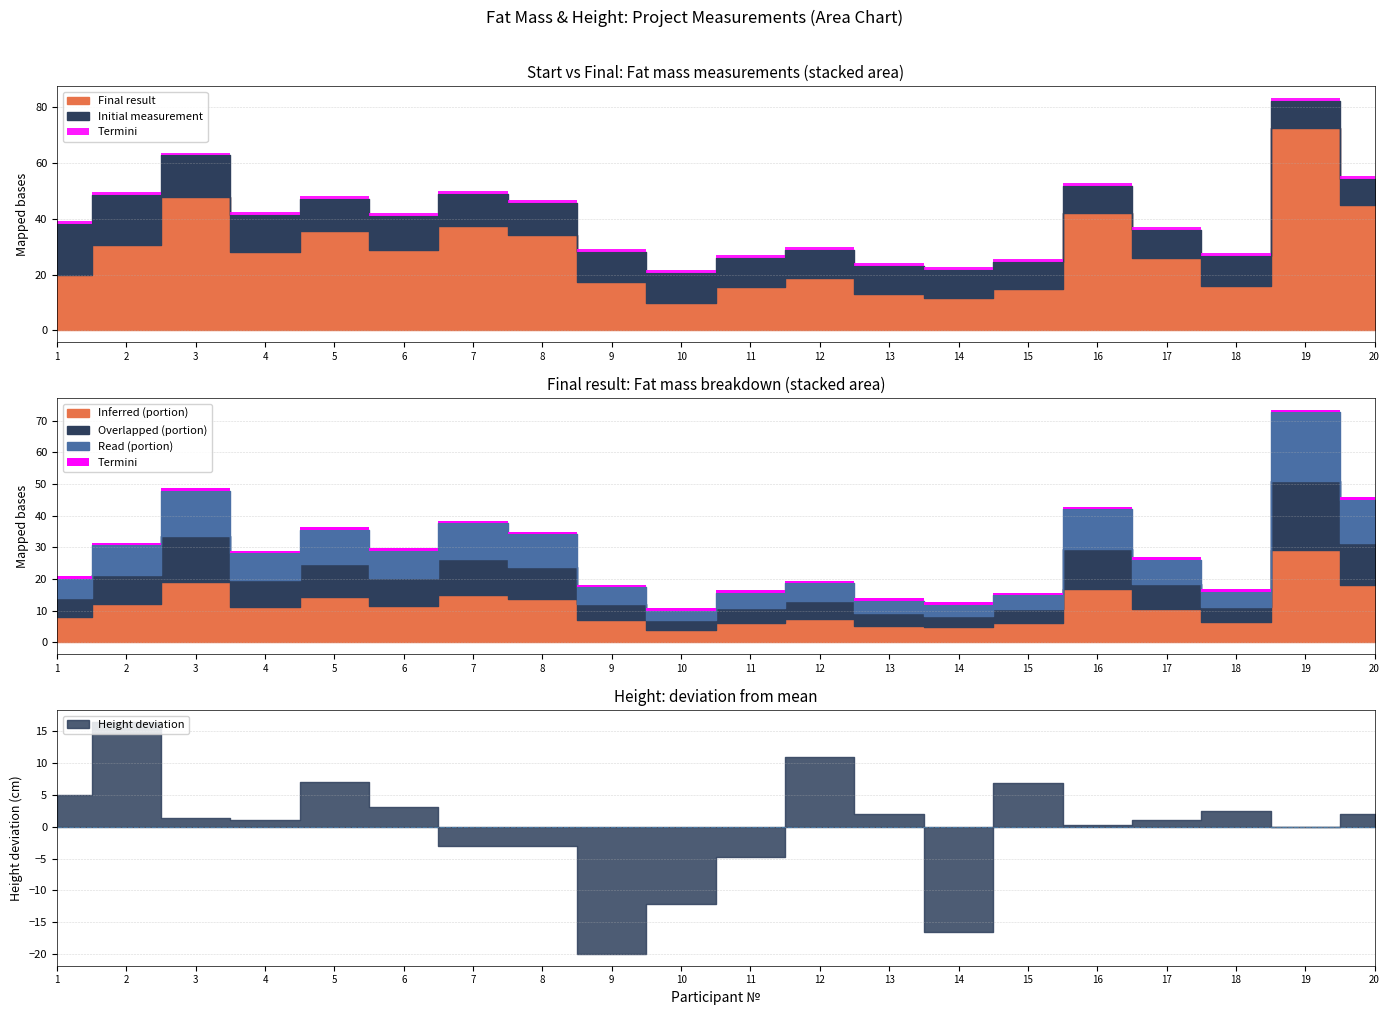

Which category has the lowest value across all series?

10